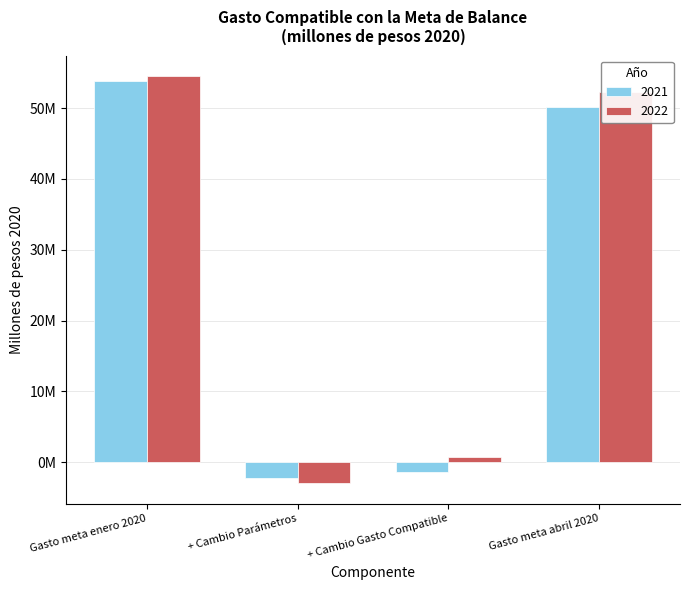

Is the value of 2022 at Gasto meta enero 2020 greater than the value of 2021 at Gasto meta enero 2020?

Yes